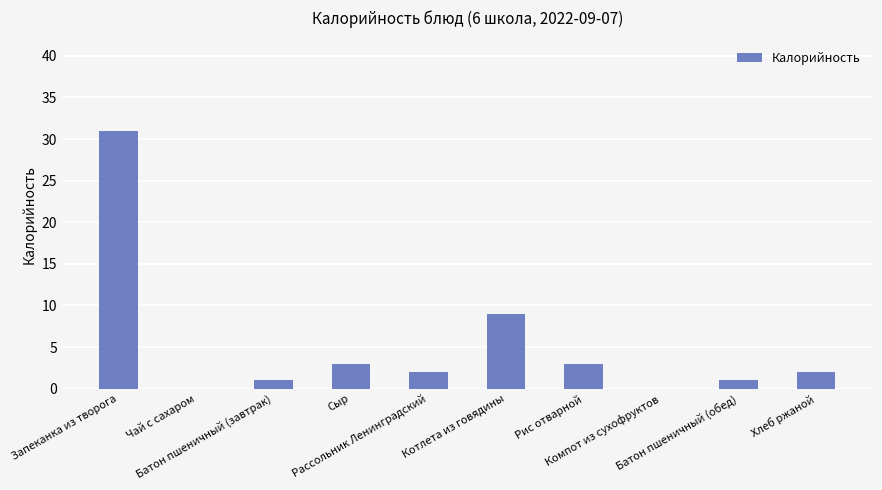

What is the maximum value shown in the chart?

31